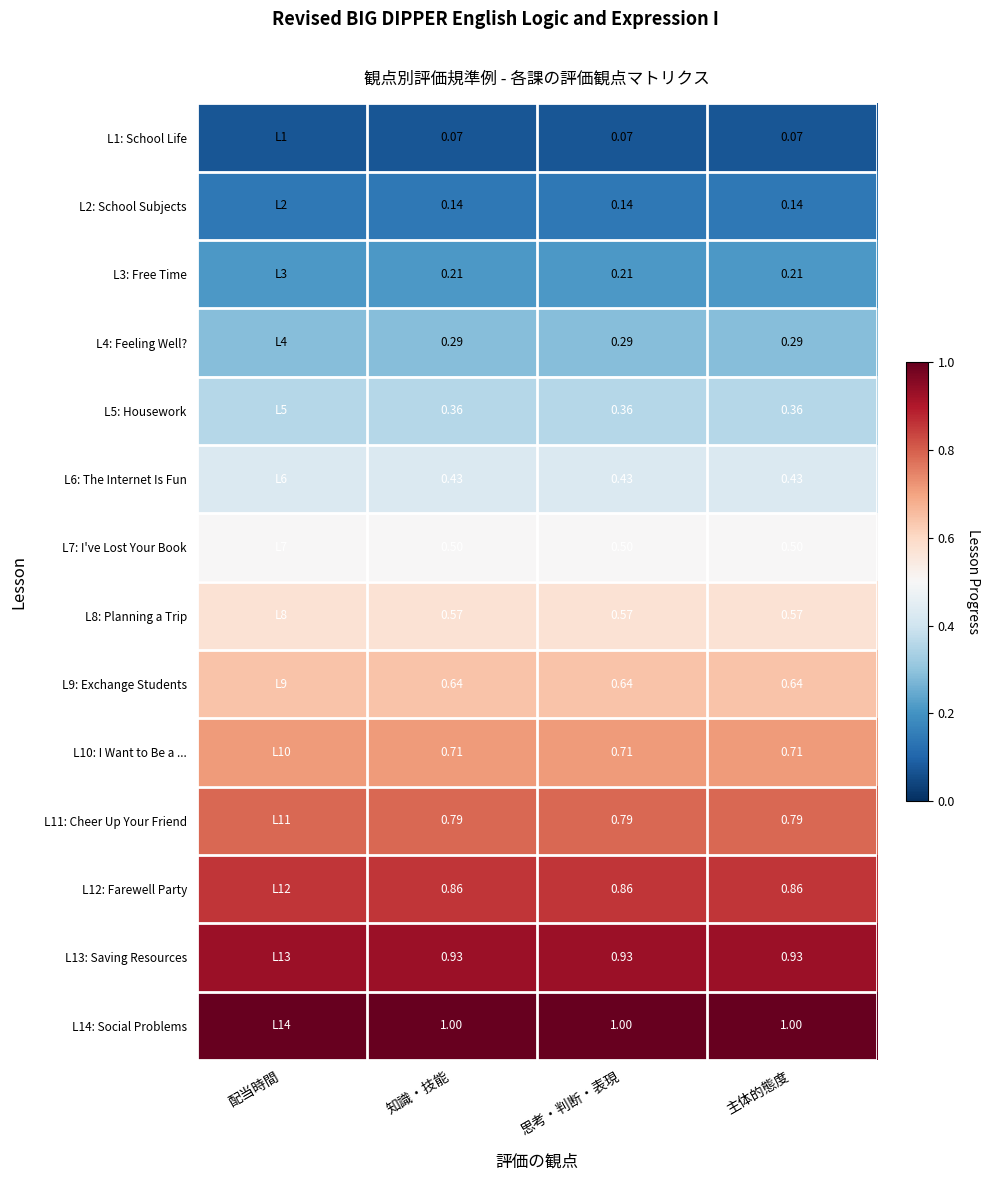

Which series has the largest total across all categories?

L14: Social Problems